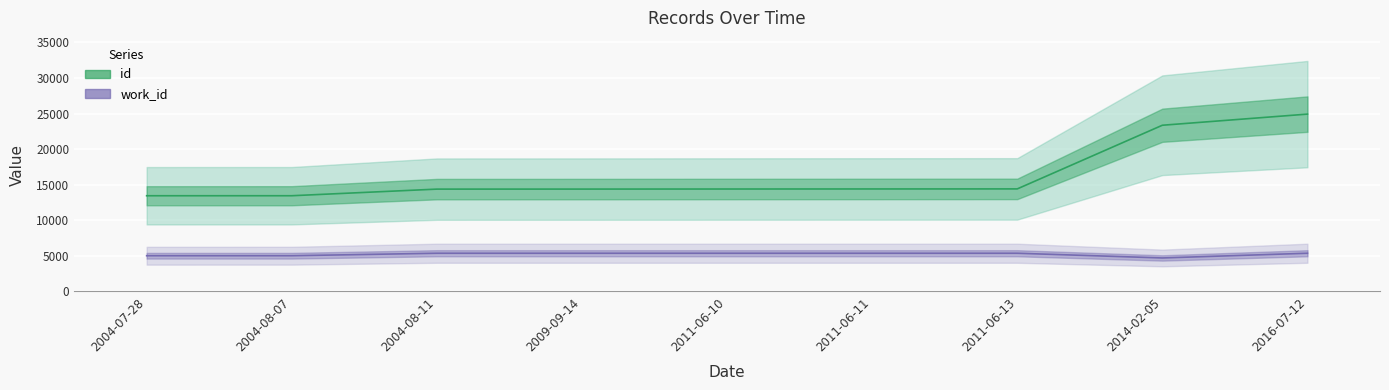

True or false: id has a value of 25505 at 2004-08-11.

False